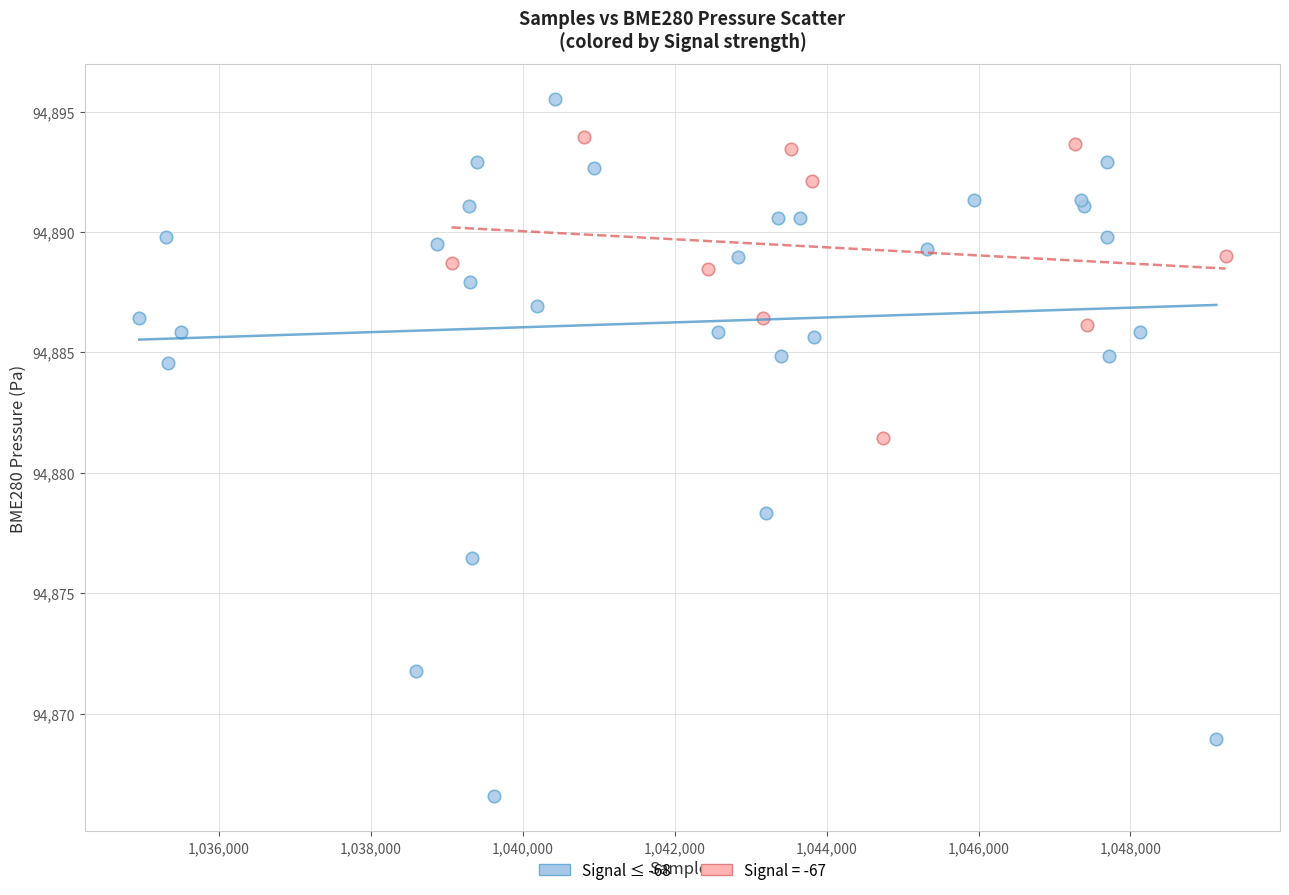

Which series has the largest Y range (max minus min)?

Signal ≤ -68